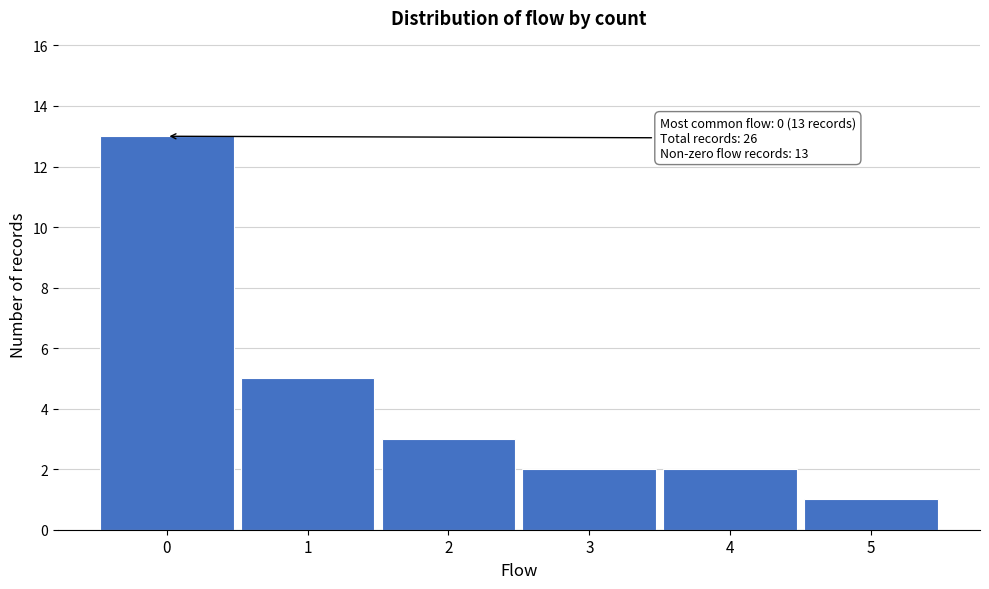

Which range on the x-axis has the tallest bar?

-0.5 to 0.5